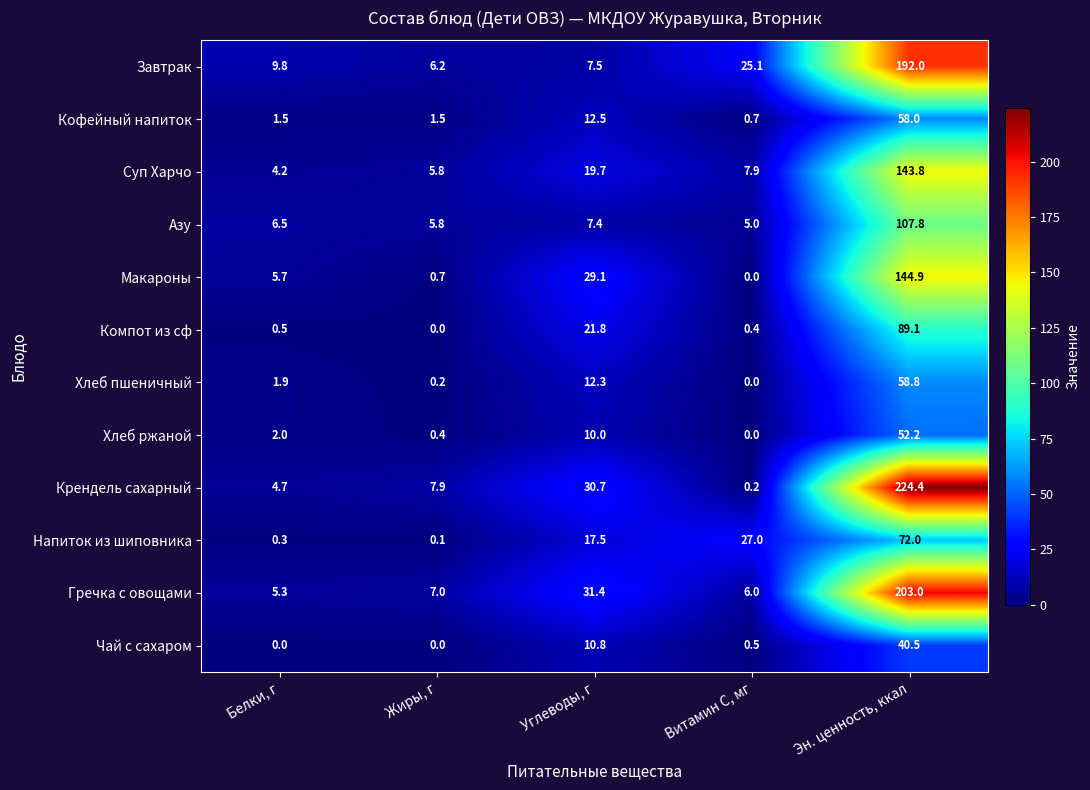

Where is Завтрак nearest to the value 99?

Витамин С, мг